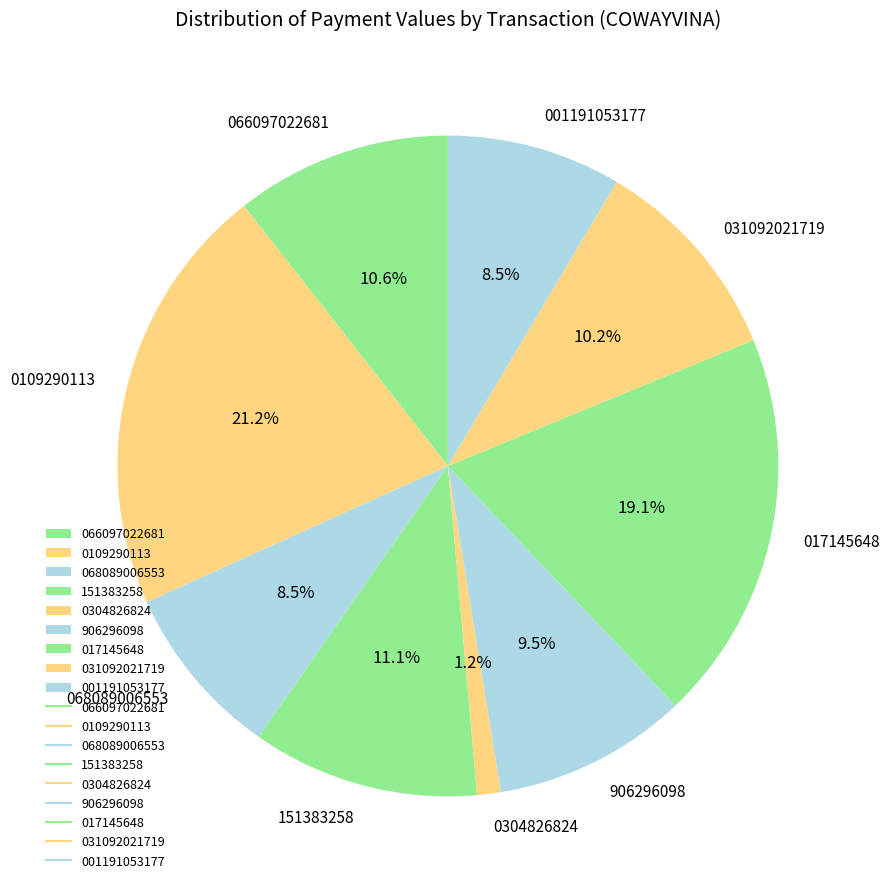

Between 068089006553 and 0109290113, which is larger?

0109290113